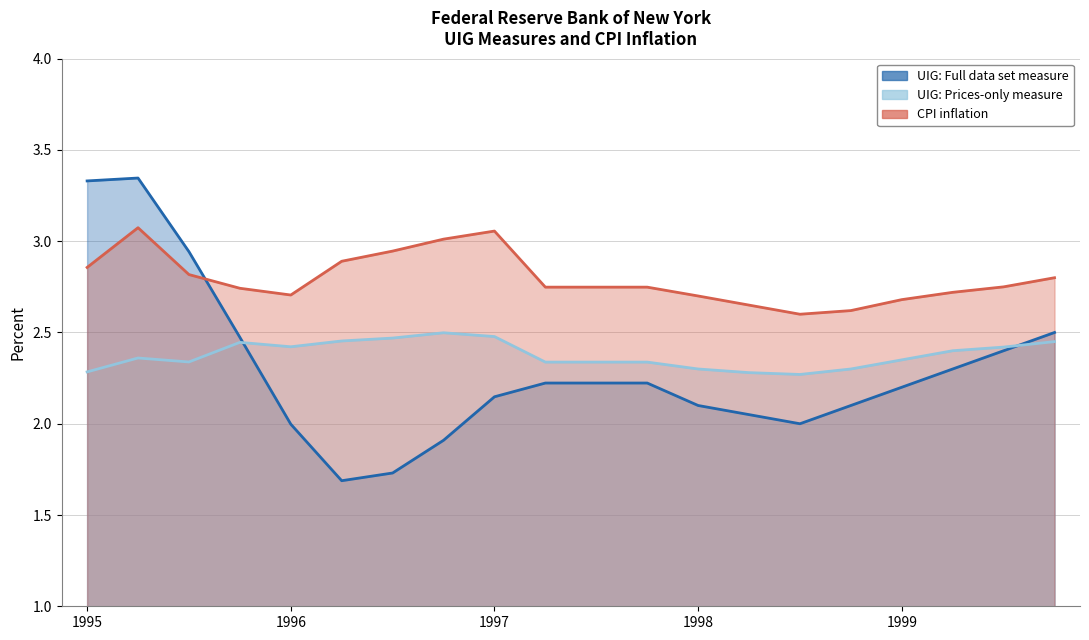

The value of UIG: Full data set measure at 1999-10-01 is 2.5. True or false?

True